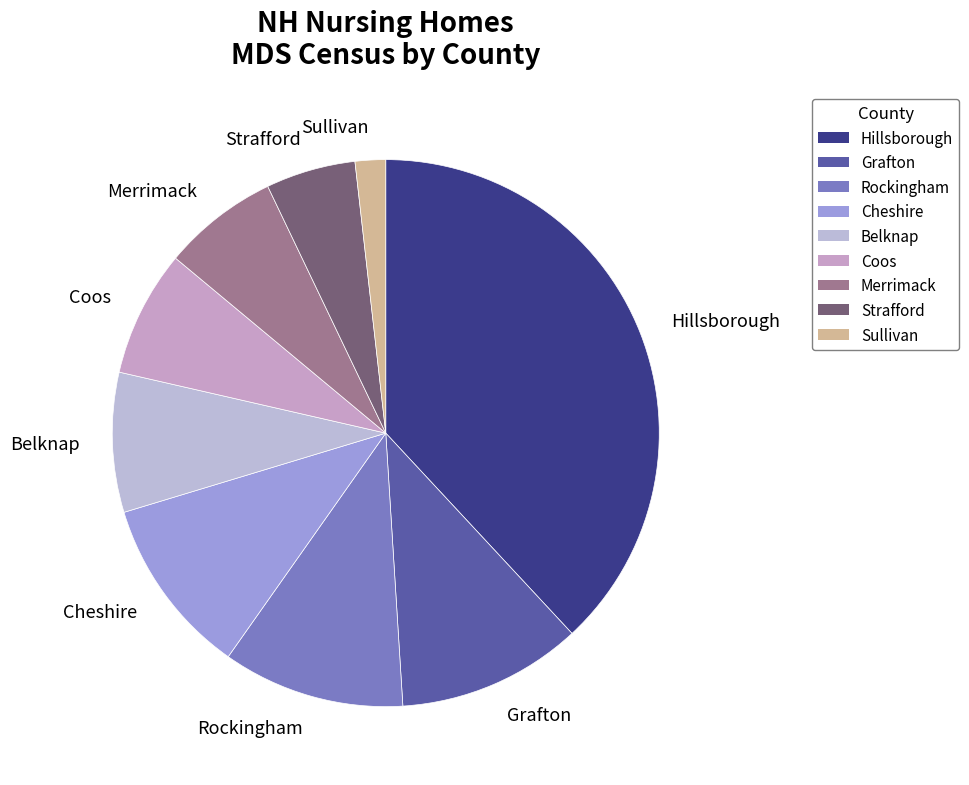

Do Cheshire and Strafford together represent more than half of the pie?

No